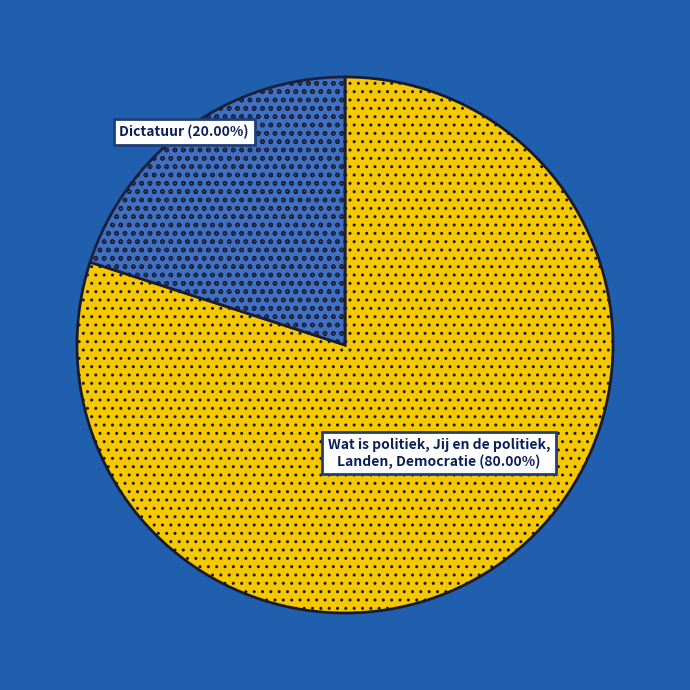

Does any single category account for the majority?

Yes